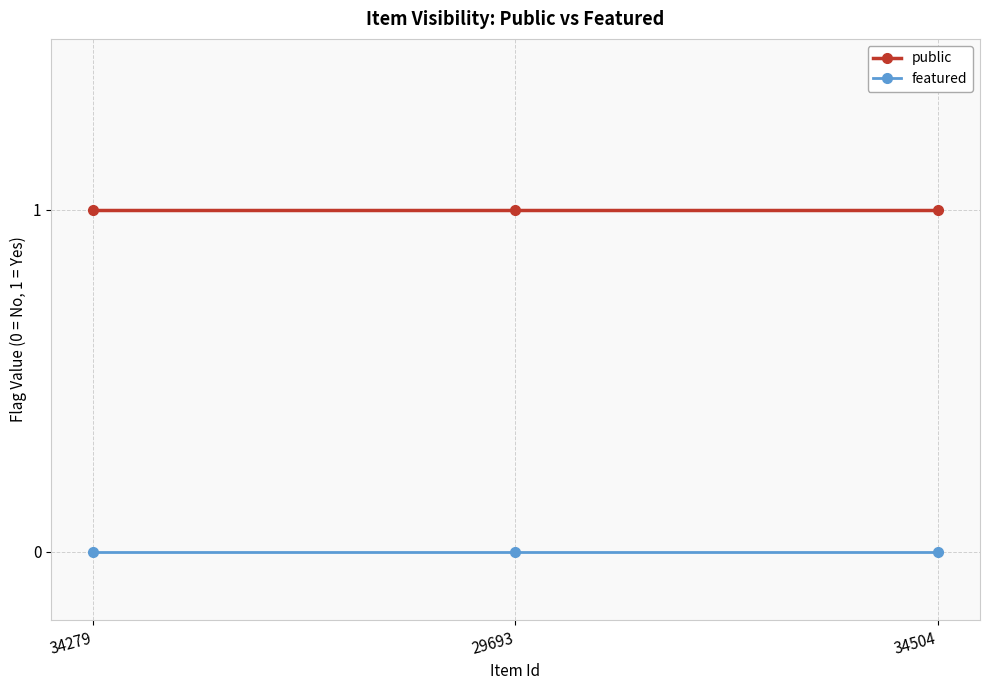

What position from the left is 34279?

1